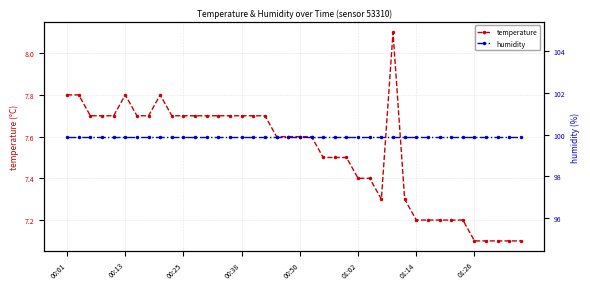

What is the average value of the humidity series?

99.9